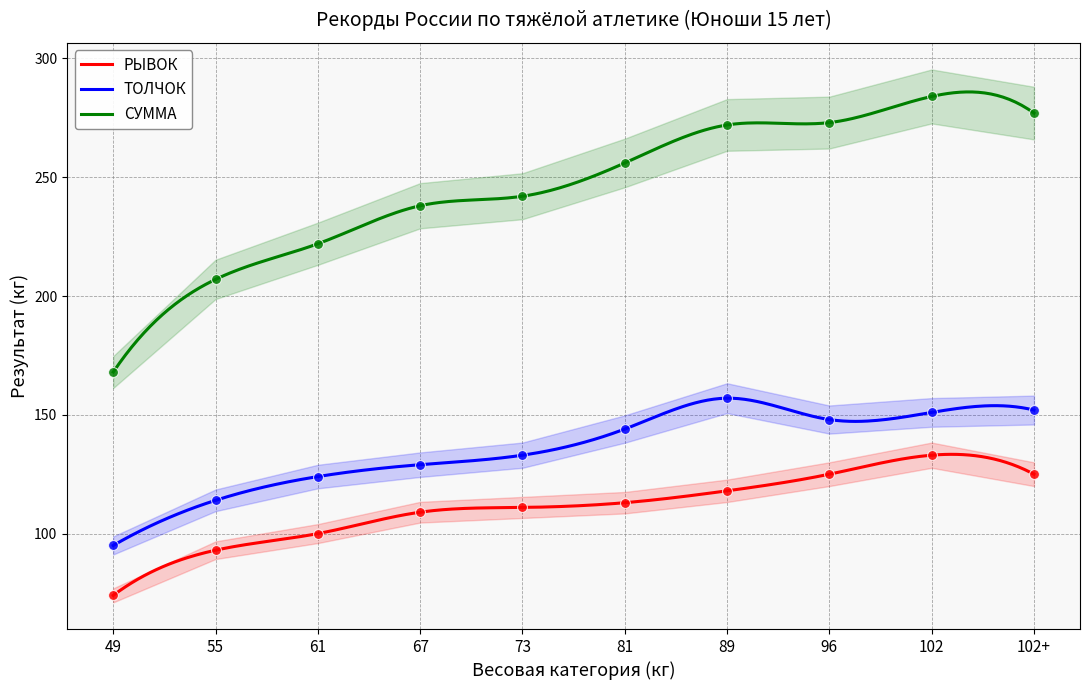

At which category is the sum across all series the highest?

102